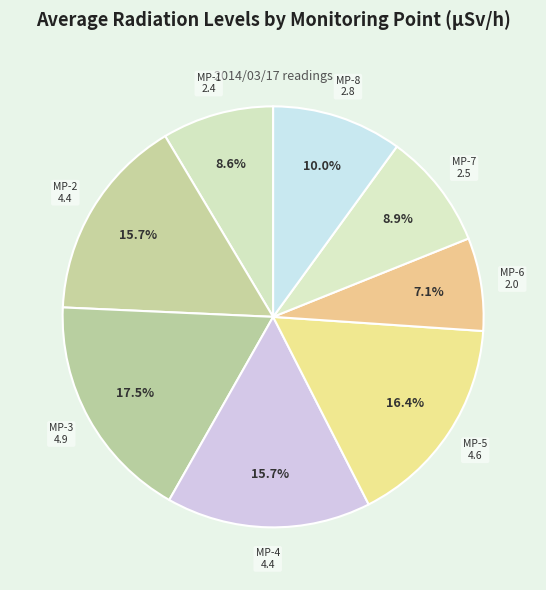

What is the ratio of the value at MP-6 to the value at MP-5?

0.4